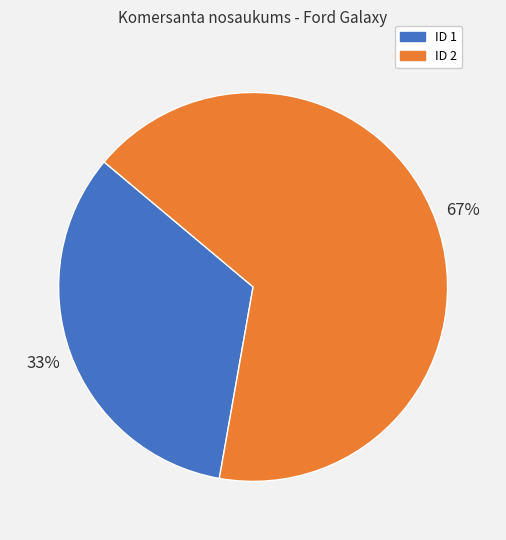

Combined, do ID 1 and ID 2 account for over 50%?

Yes